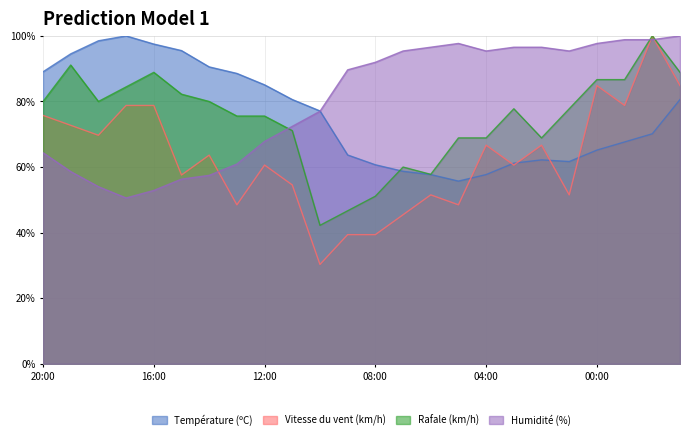

What is the sum of all Rafale (km/h) values?

1791.1